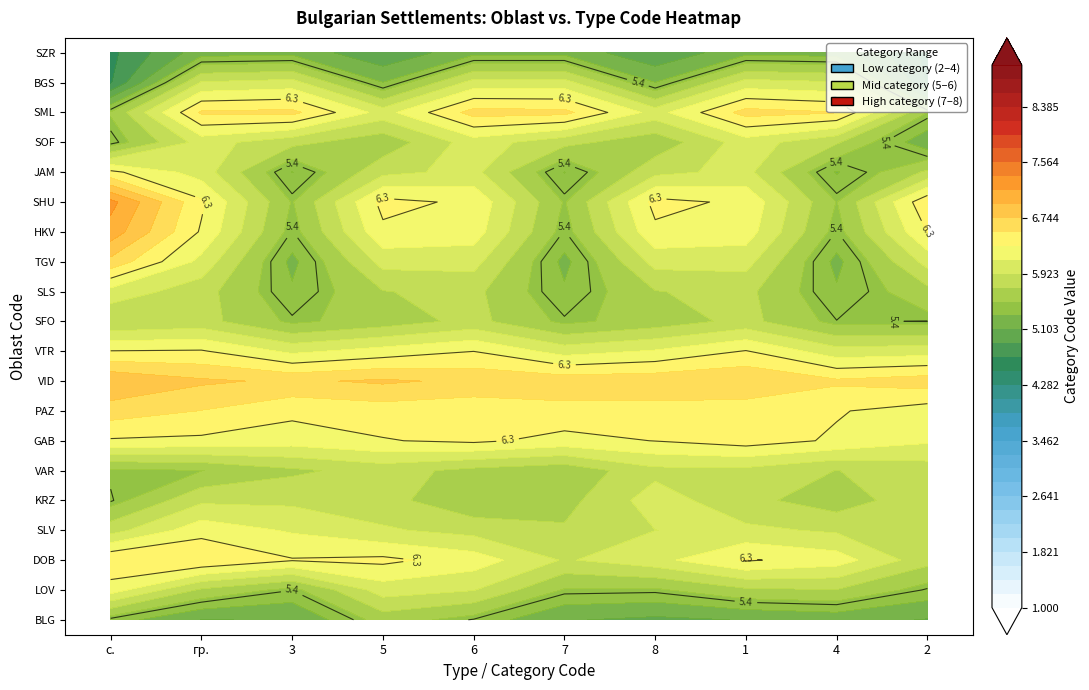

Which series has the largest range (max minus min)?

BGS